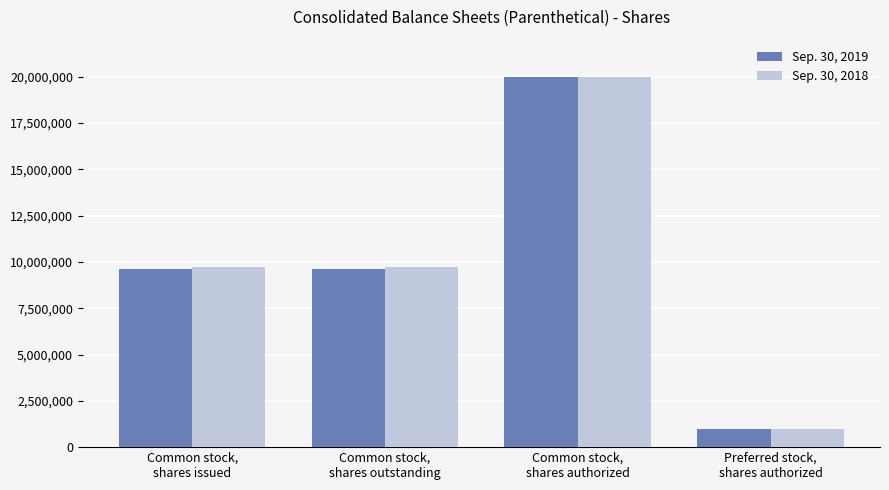

What is the sum of all Sep. 30, 2019 values?

40182000